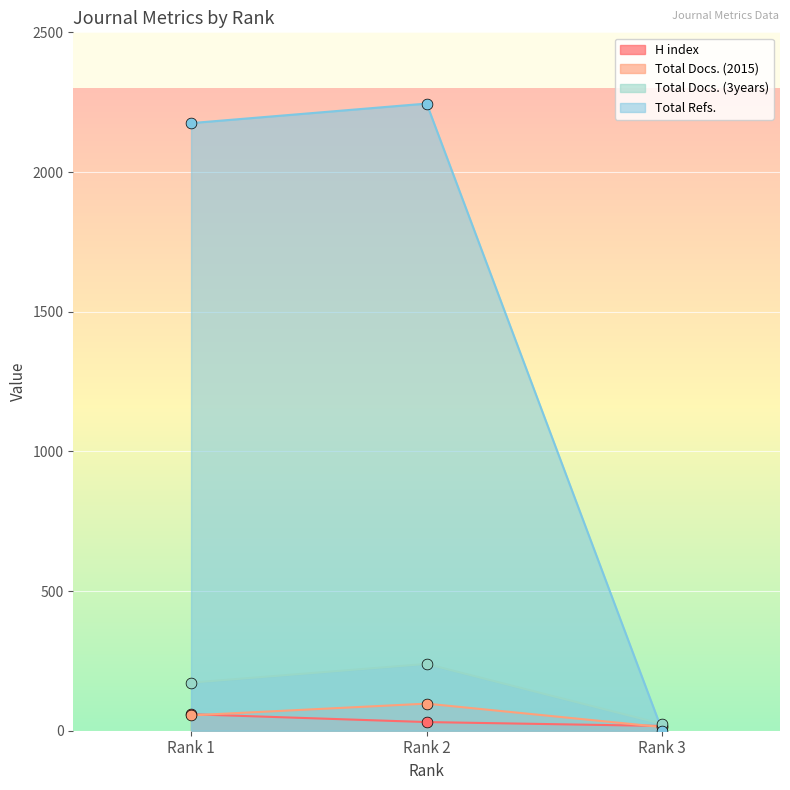

Which series reaches the minimum Y coordinate?

Total Refs.